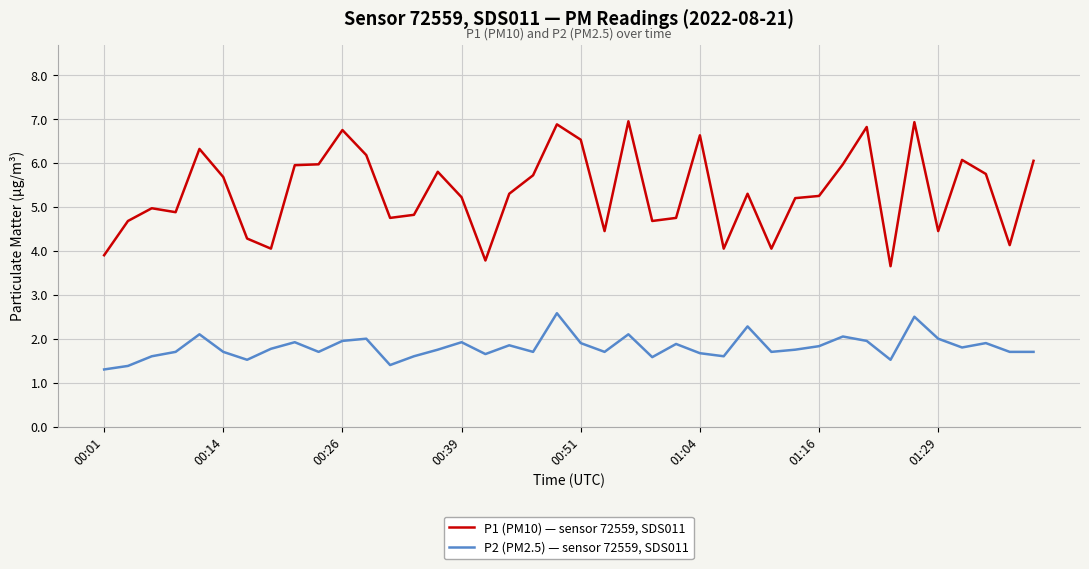

What is the maximum value for P2 (PM2.5) — sensor 72559, SDS011?

2.6